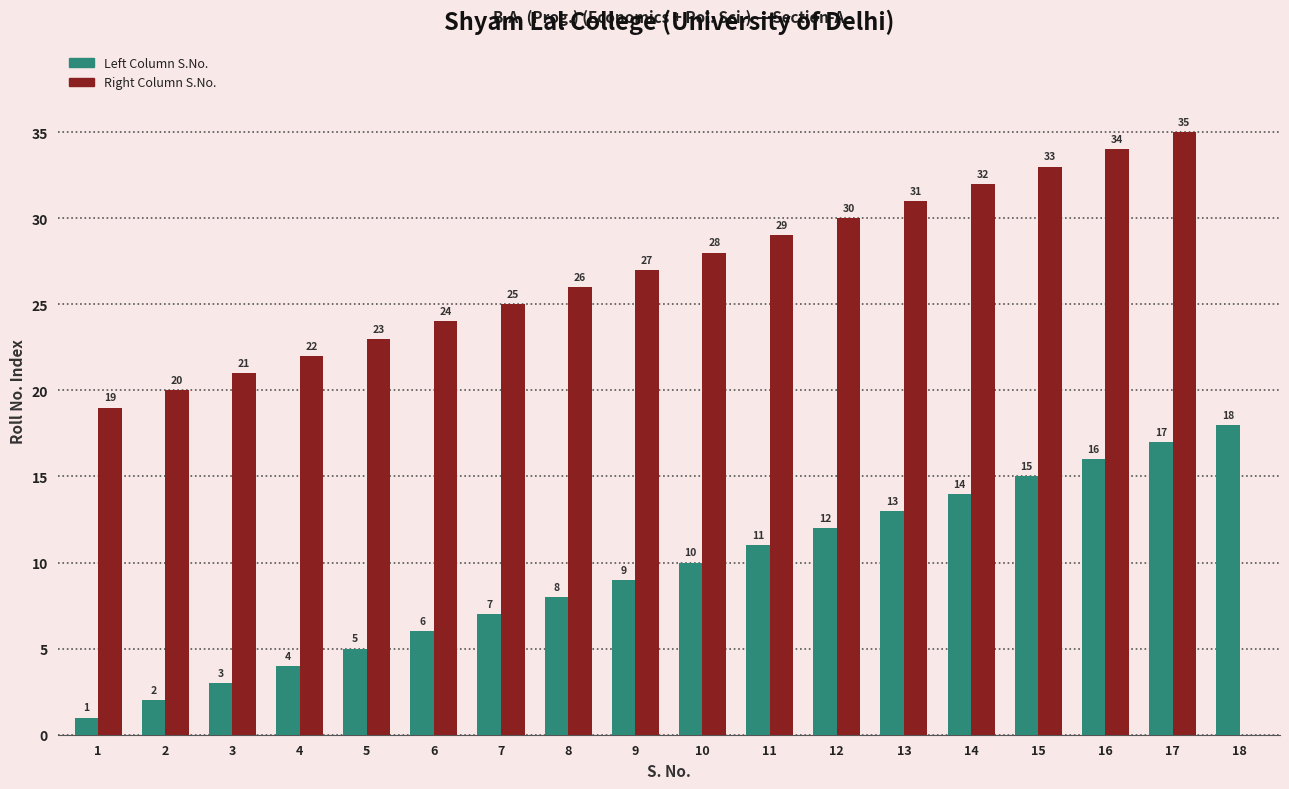

What is the average value of the Right Column S.No. series?

26